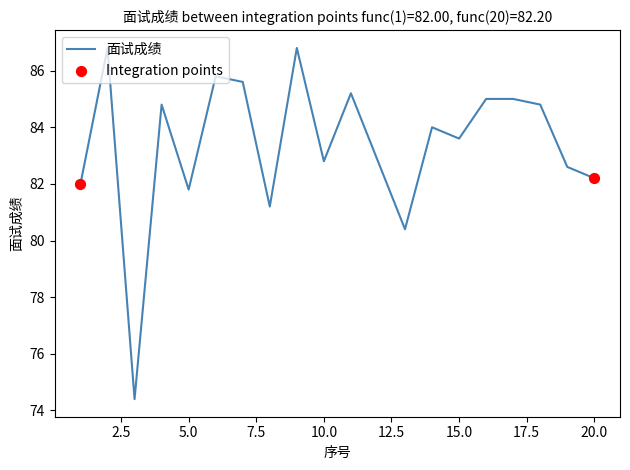

What is the minimum value shown in the chart?

74.4